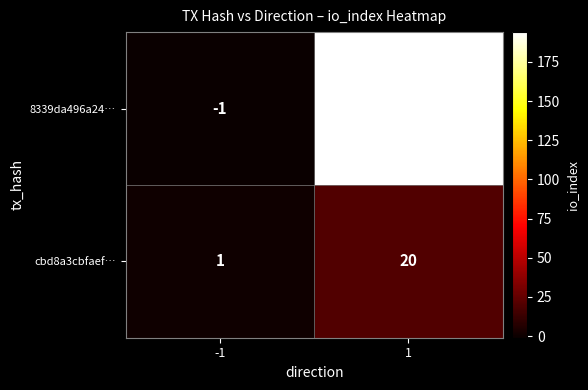

Reading left to right, what are all the values shown in this chart?

8339da496a24…: -1=-1	1=194
cbd8a3cbfaef…: -1=1	1=20